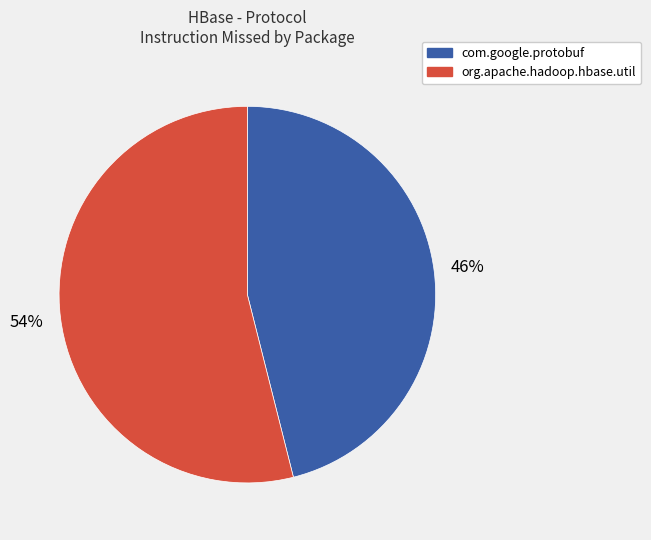

Is there a majority slice in this chart?

Yes